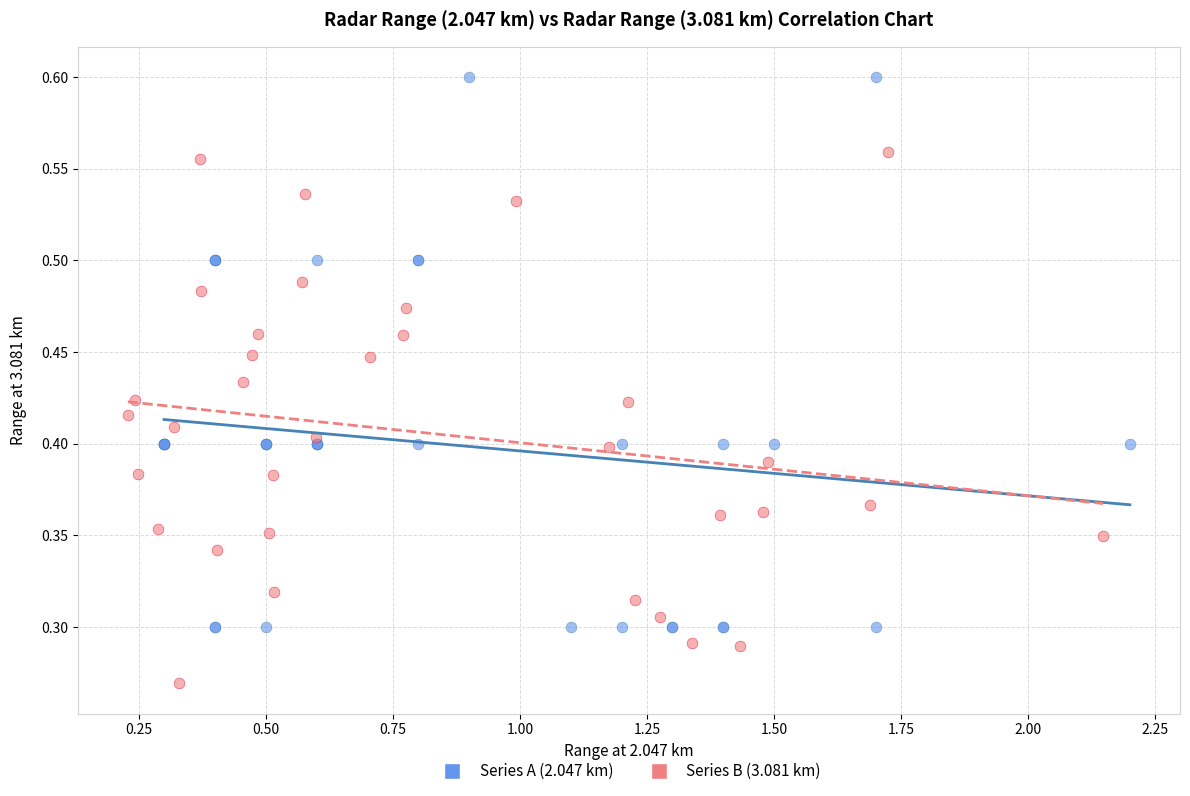

Which series reaches the maximum Y coordinate?

Series A (2.047 km)